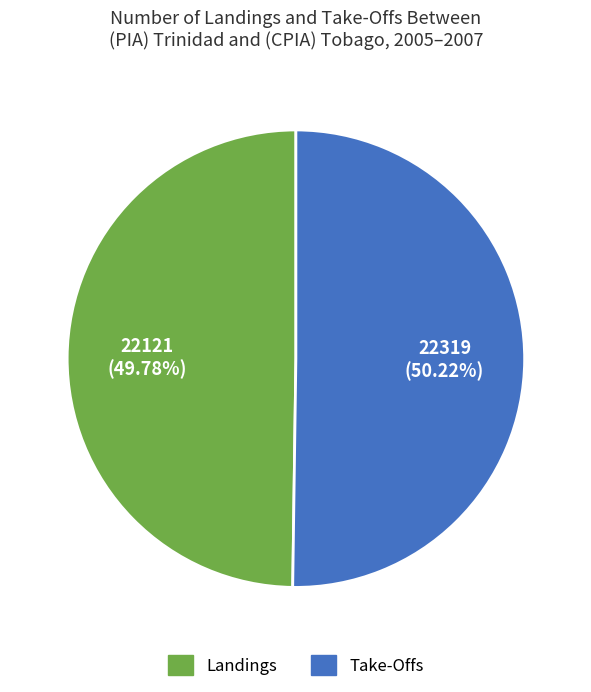

Does any single category account for the majority?

Yes